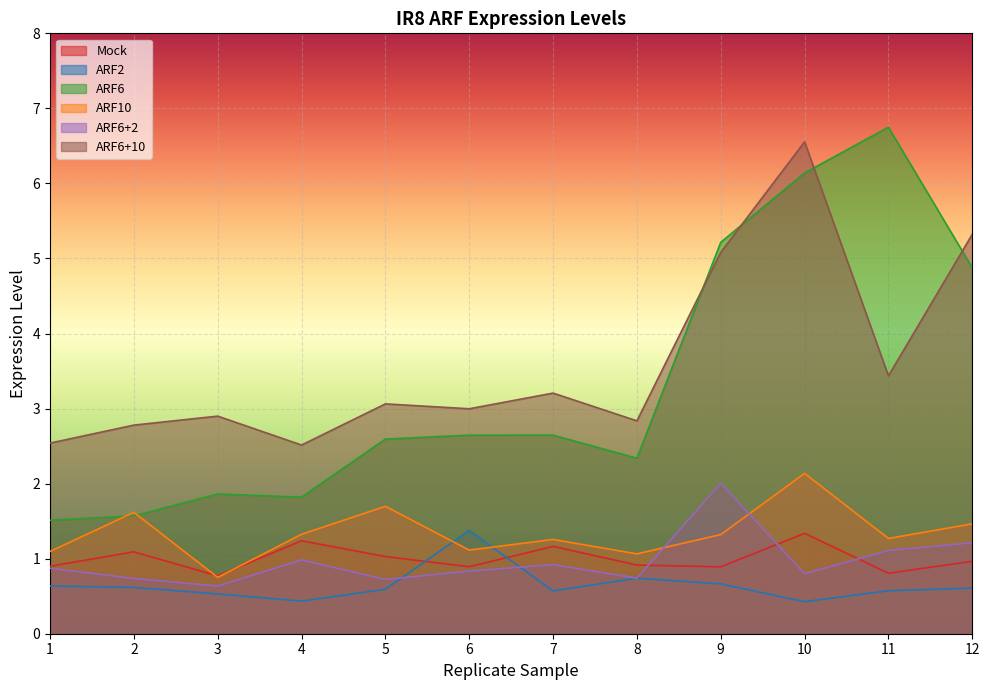

Reading left to right, extract all data points from this chart.

Mock: 0.9	1.1	0.8	1.2	1.0	0.9	1.2	0.9	0.9	1.3	0.8	1.0
ARF2: 0.6	0.6	0.5	0.4	0.6	1.4	0.6	0.7	0.7	0.4	0.6	0.6
ARF6: 1.5	1.6	1.9	1.8	2.6	2.6	2.6	2.3	5.2	6.1	6.7	4.9
ARF10: 1.1	1.6	0.8	1.3	1.7	1.1	1.3	1.1	1.3	2.1	1.3	1.5
ARF6+2: 0.9	0.7	0.6	1.0	0.7	0.8	0.9	0.7	2.0	0.8	1.1	1.2
ARF6+10: 2.5	2.8	2.9	2.5	3.1	3.0	3.2	2.8	5.1	6.6	3.4	5.3